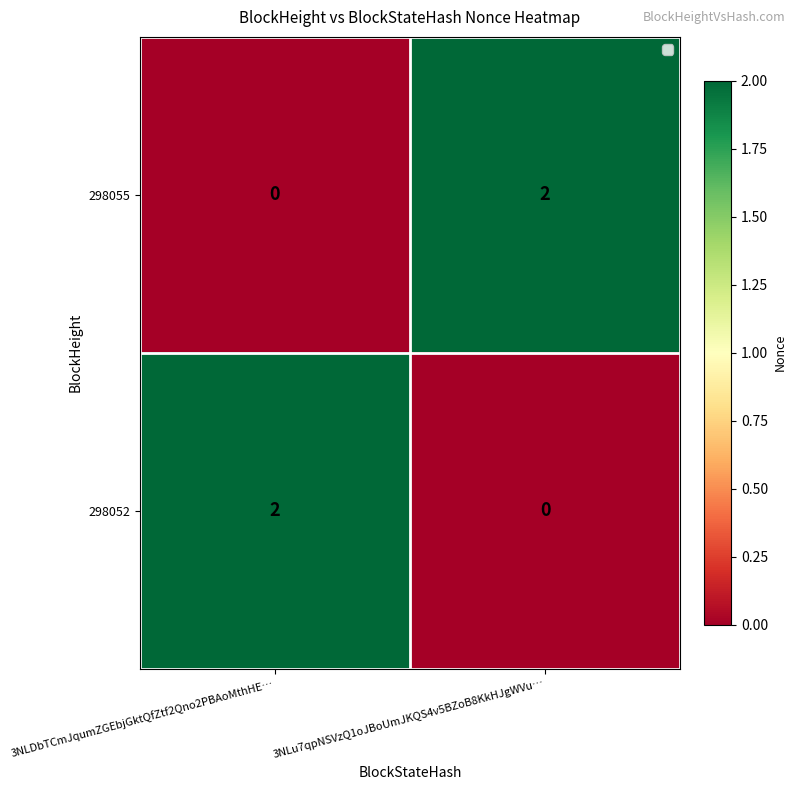

What is the maximum value shown in the chart?

2